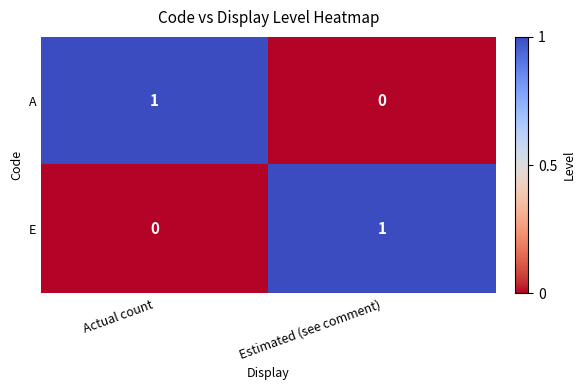

How many values in A are above zero?

1